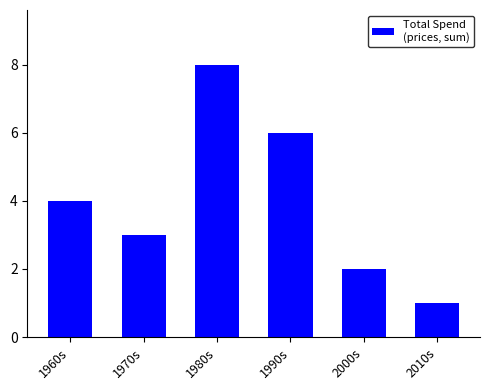

What is the label of the 3rd bar from the right?

1990s